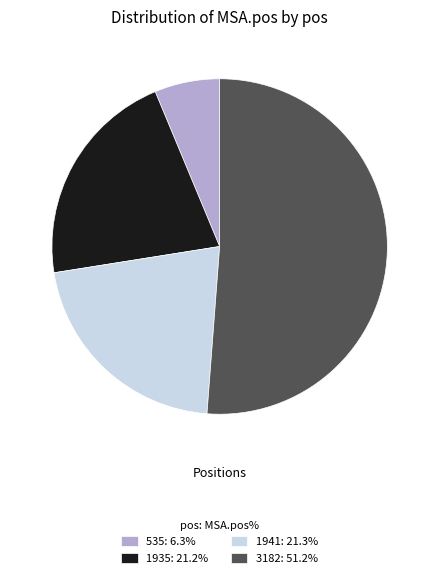

Is it true that 535 is 1% of the pie?

False